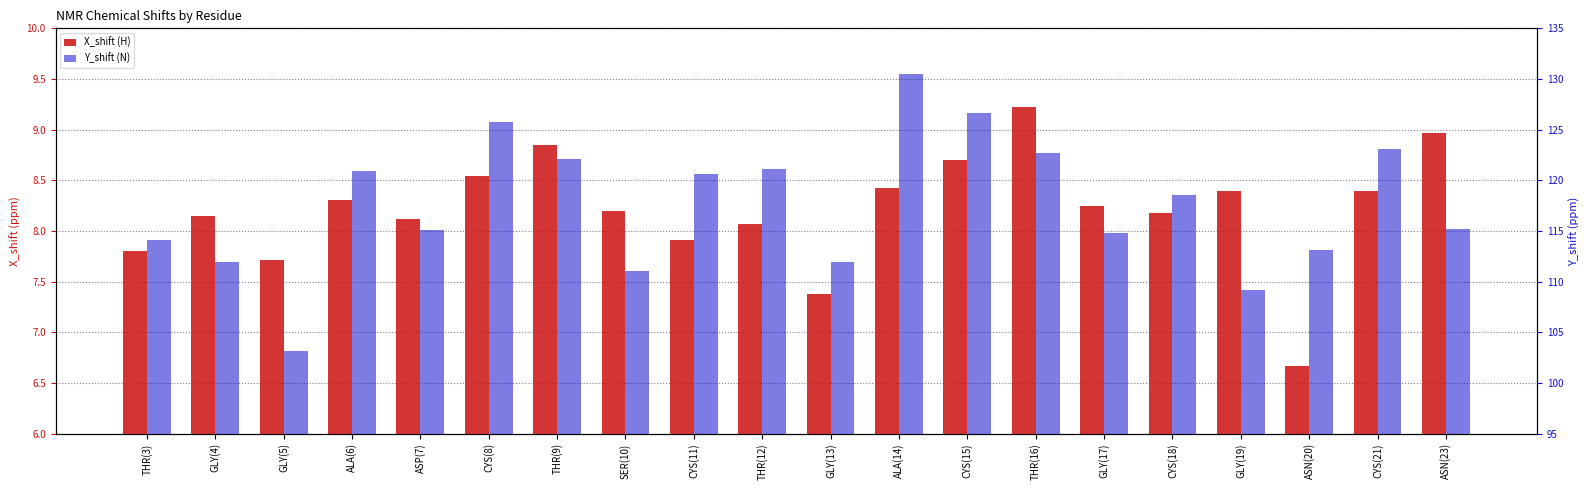

How many data points in Y_shift (N) are less than 118?

10